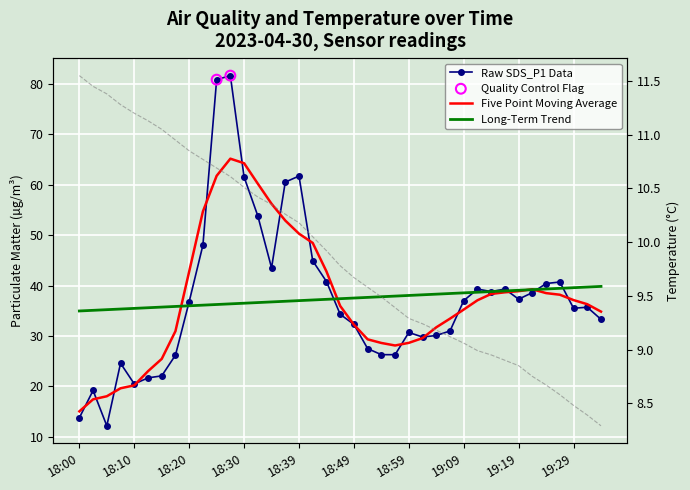

At which category is the sum across all series the highest?

18:27